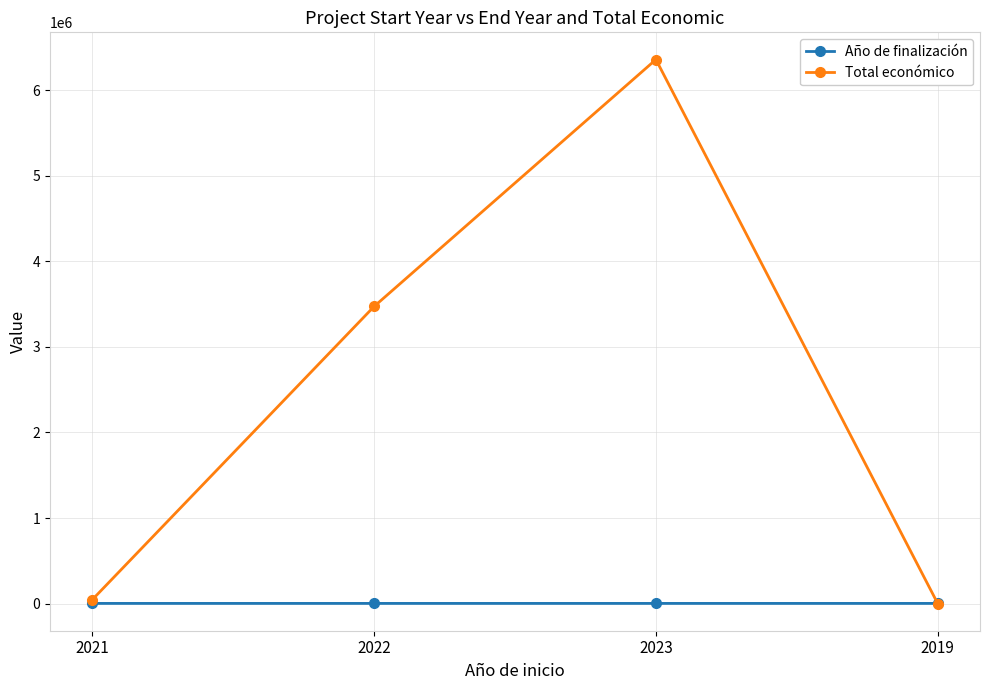

List the series in order of their peak value, highest first.

Total económico, Año de finalización